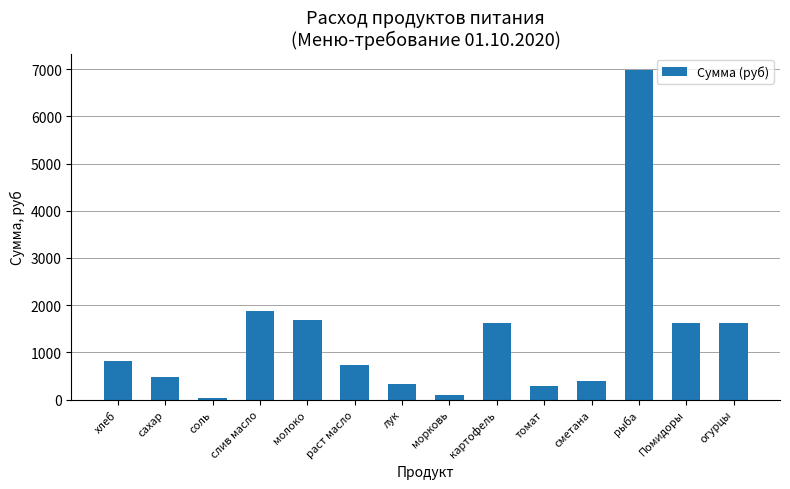

What is the difference between the values at томат and картофель?

1316.9